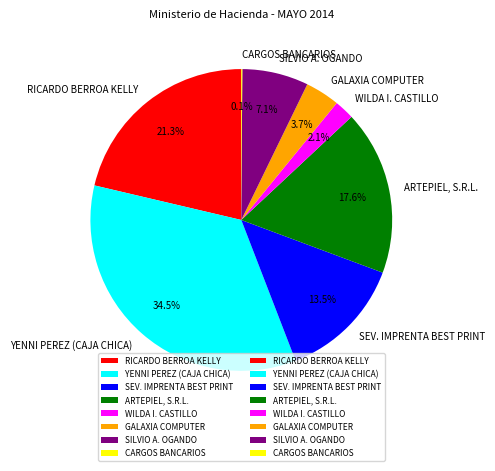

To the nearest percent, what percentage of the pie is GALAXIA COMPUTER?

4%